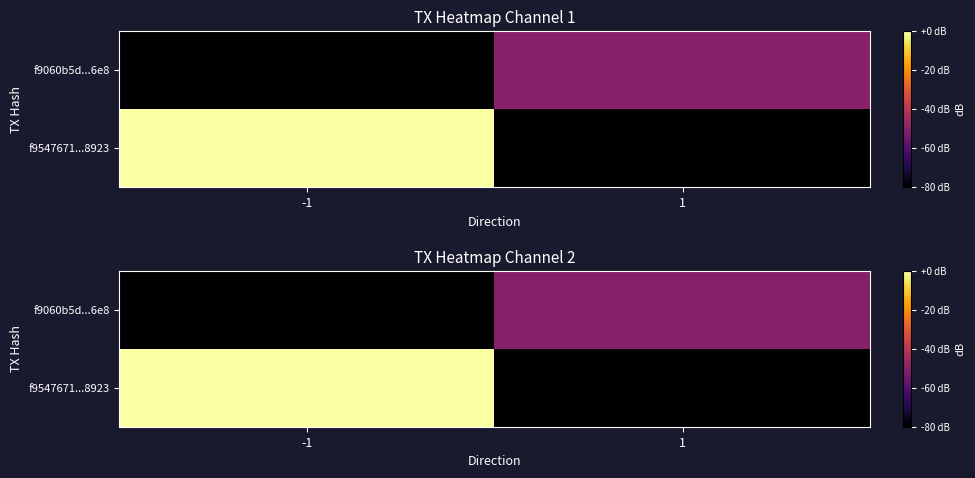

List the labels in order of row_1 value, smallest first.

-1, 1